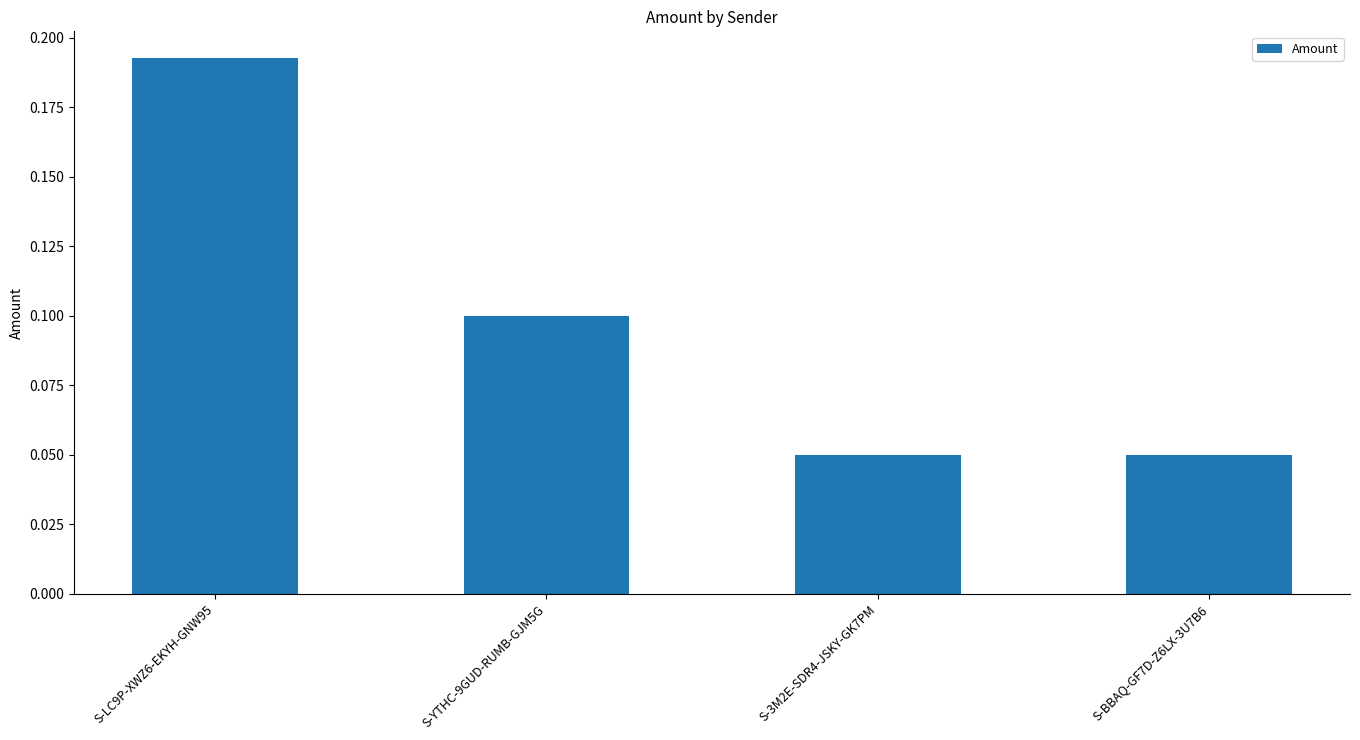

Count the values in the range 0 to 1.

4